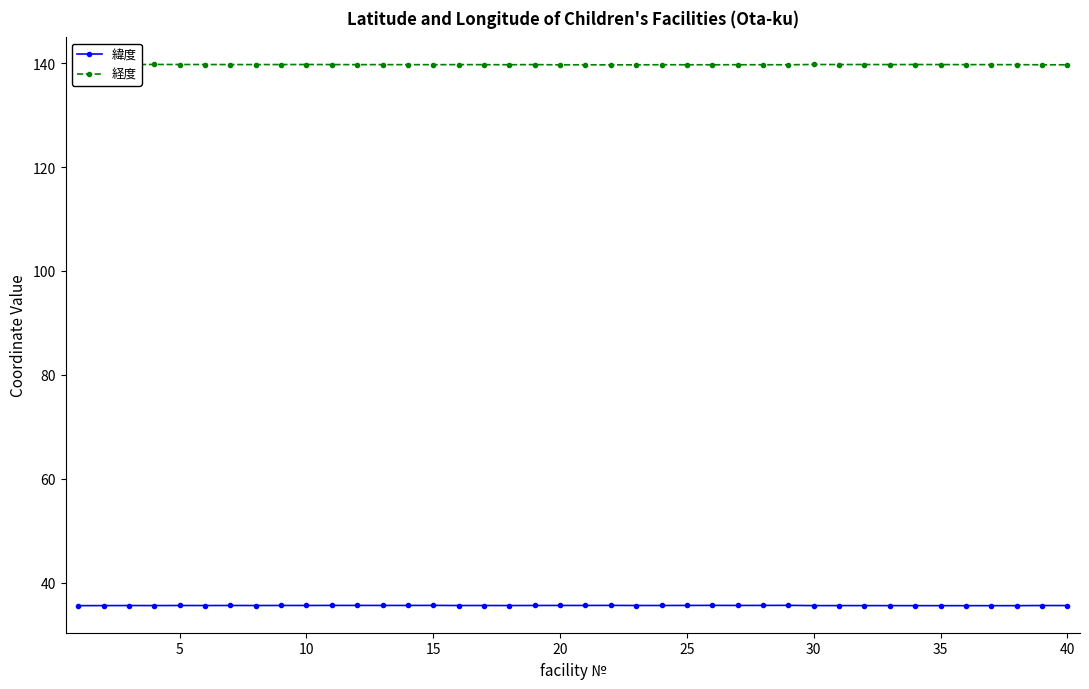

What is the value of the 緯度 point at the 39th from the left?

35.6